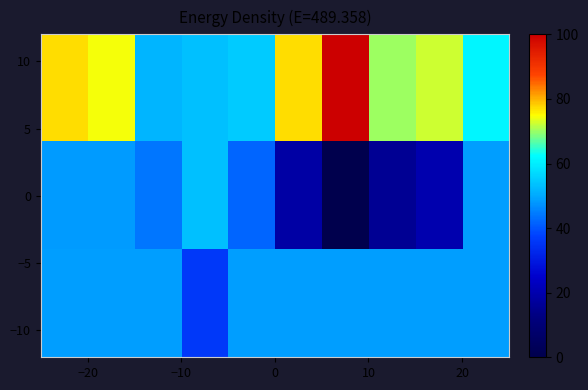

At how many categories does at least one series exceed 20?

10